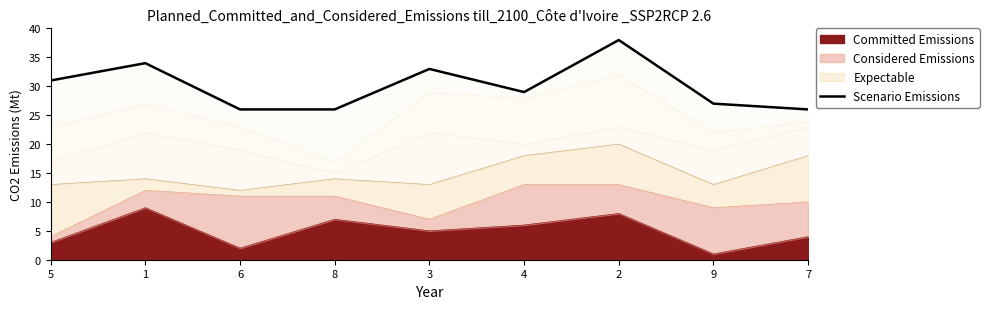

List the labels in order of value, smallest first.

6, 8, 7, 9, 4, 5, 3, 1, 2